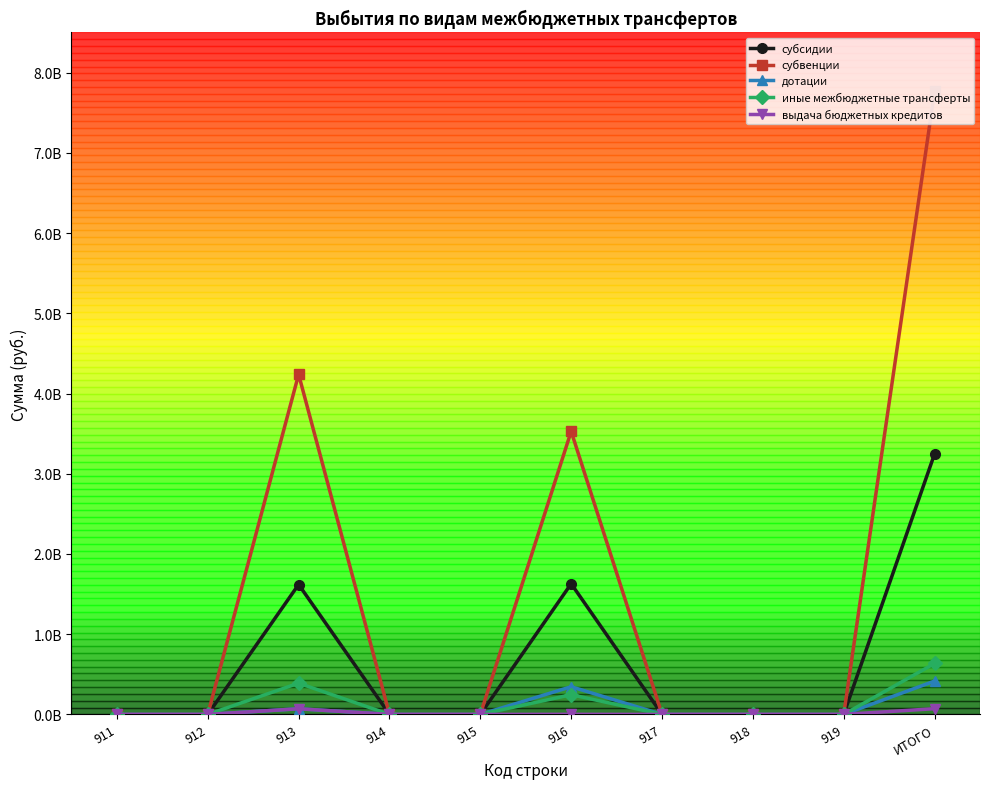

Where is дотации nearest to the value 207740400?

913